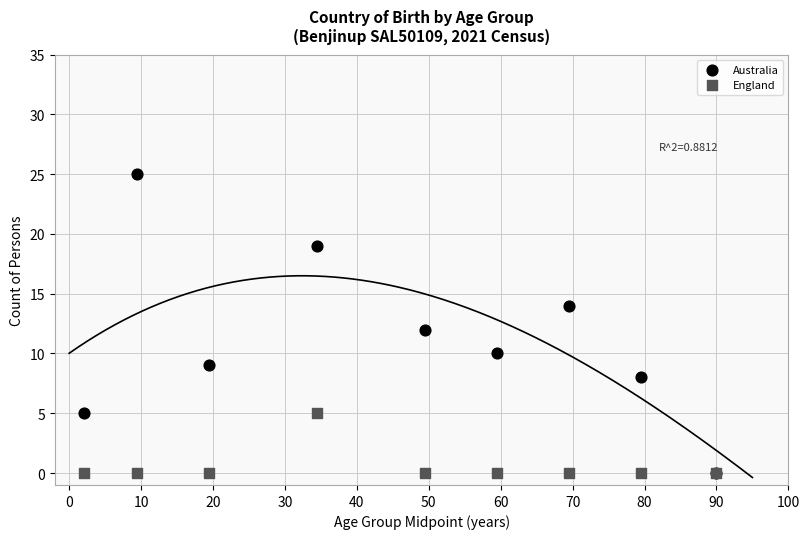

What are all the series names shown in the legend?

Australia, England